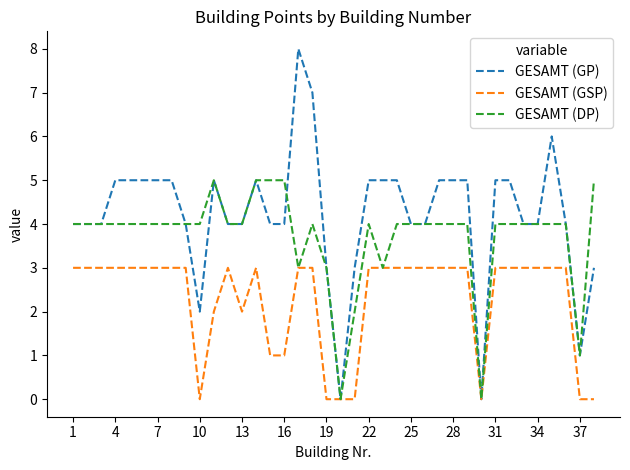

Does the chart have visible grid lines?

No